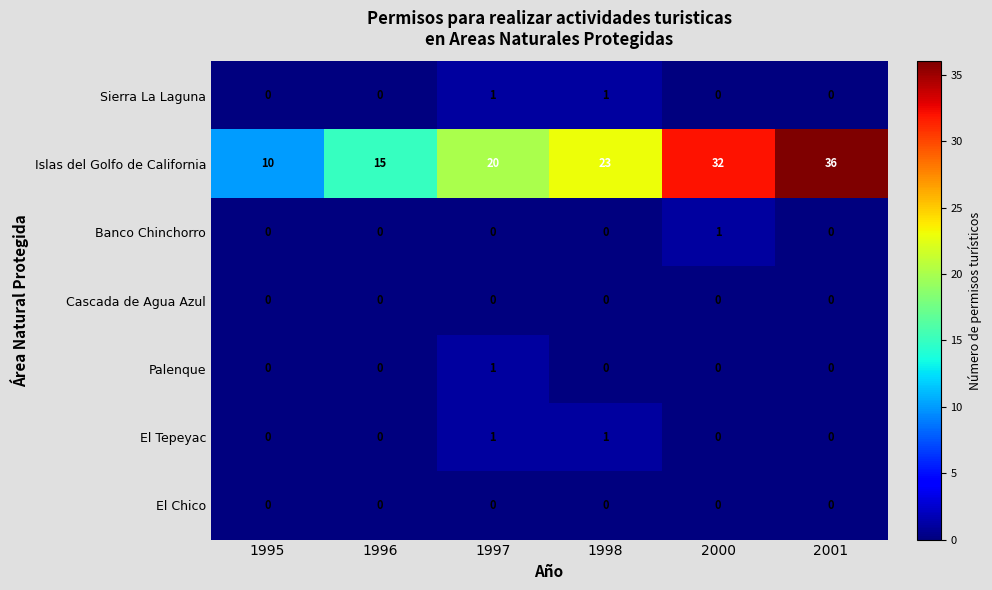

At how many categories does at least one series exceed 4?

6